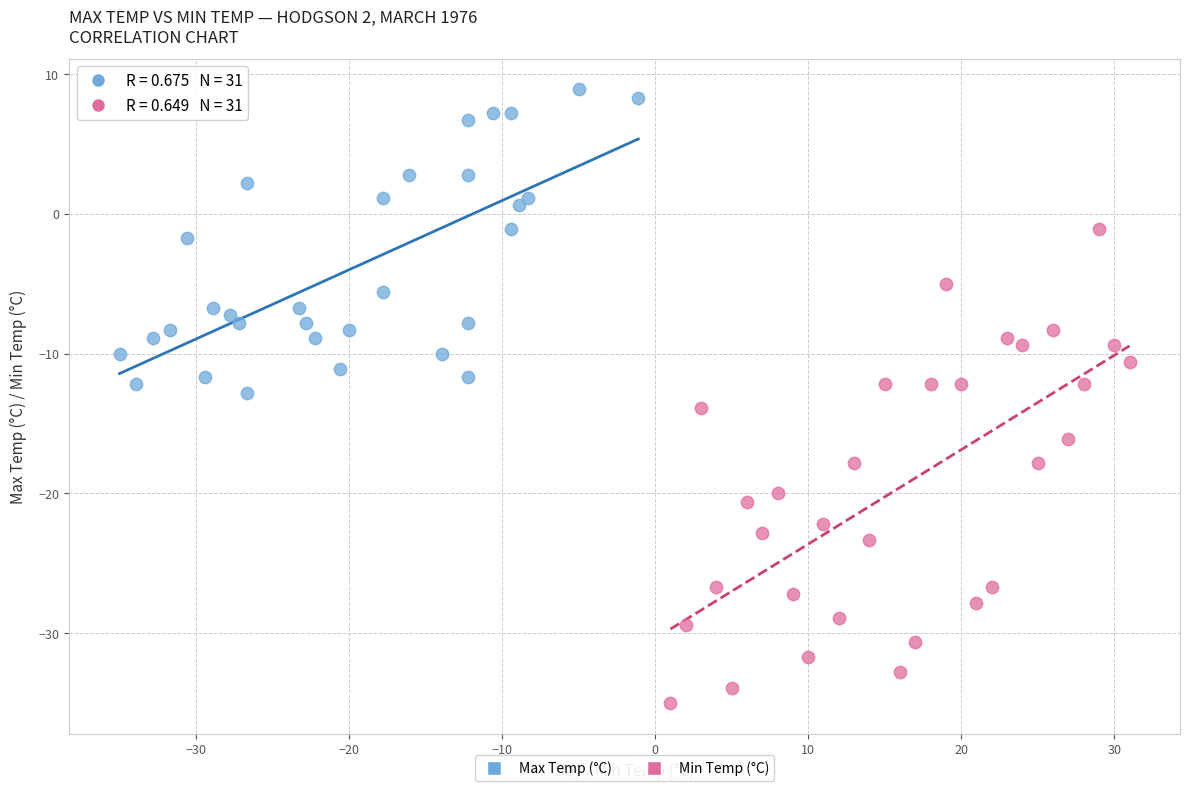

Which series has the largest Y range (max minus min)?

Min Temp (°C)